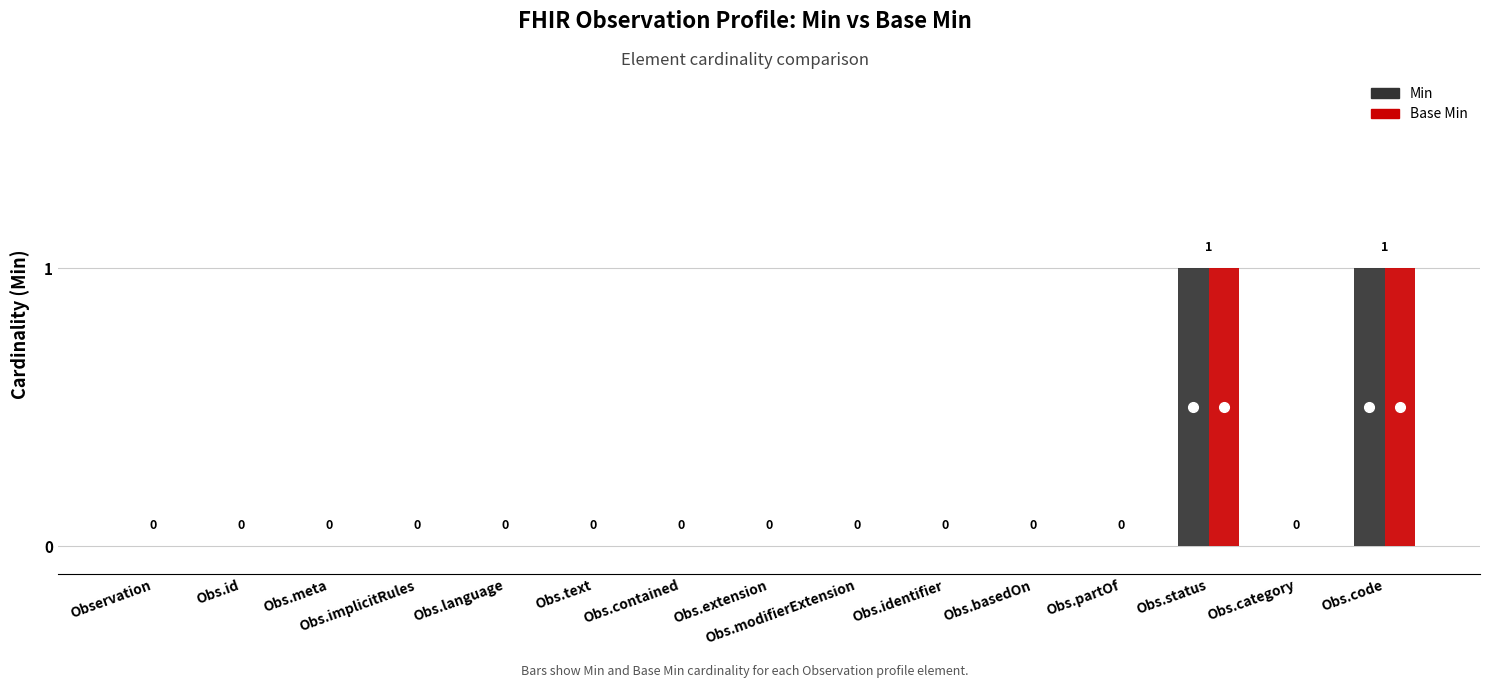

The Min series shows 0 at Obs.basedOn. True or false?

True